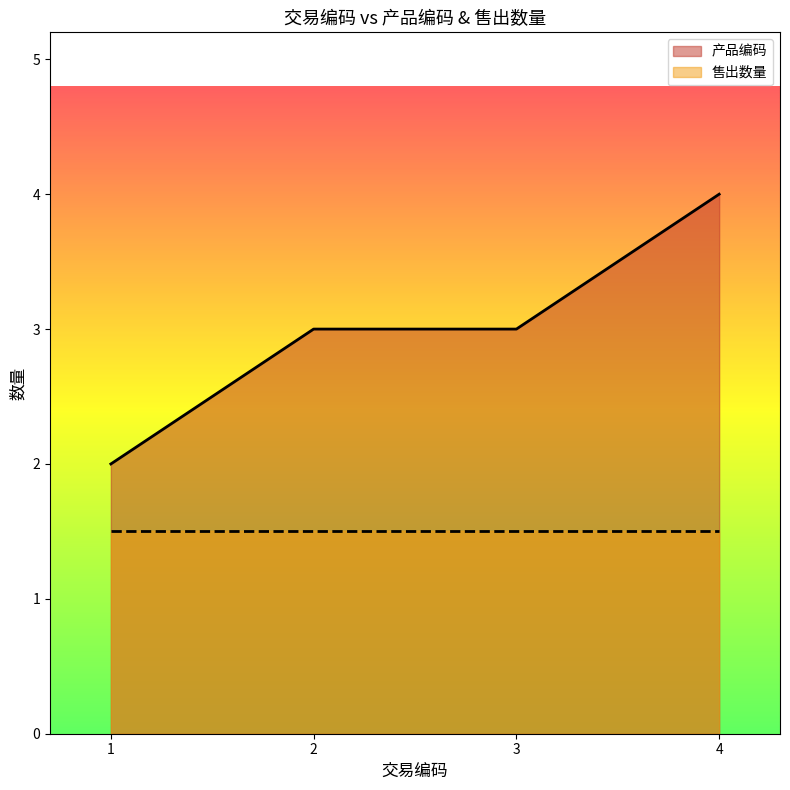

At which category does 售出数量 reach its first local valley?

1